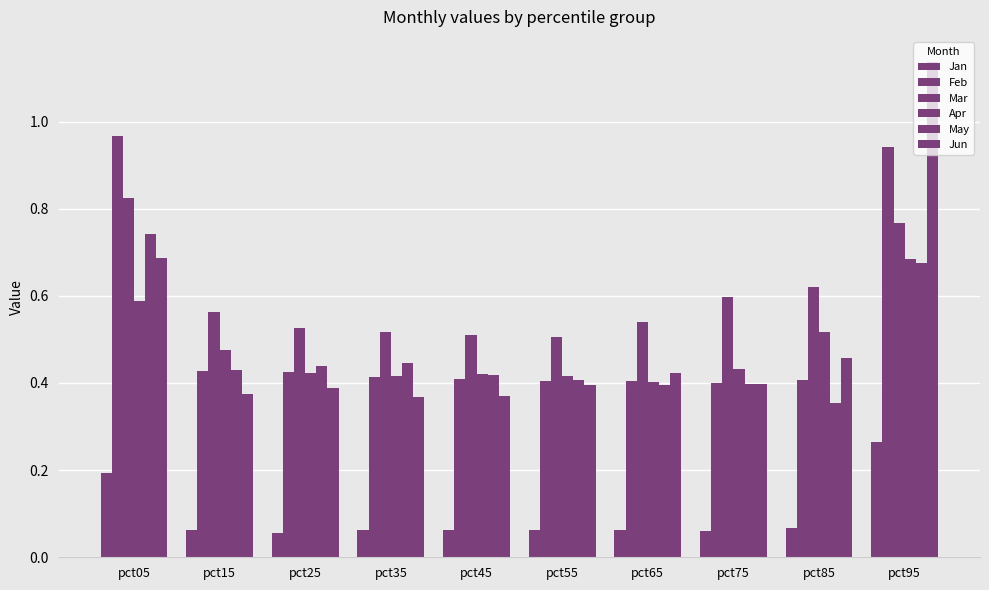

Rank the categories by May value from highest to lowest.

pct05, pct95, pct35, pct25, pct15, pct45, pct55, pct75, pct65, pct85